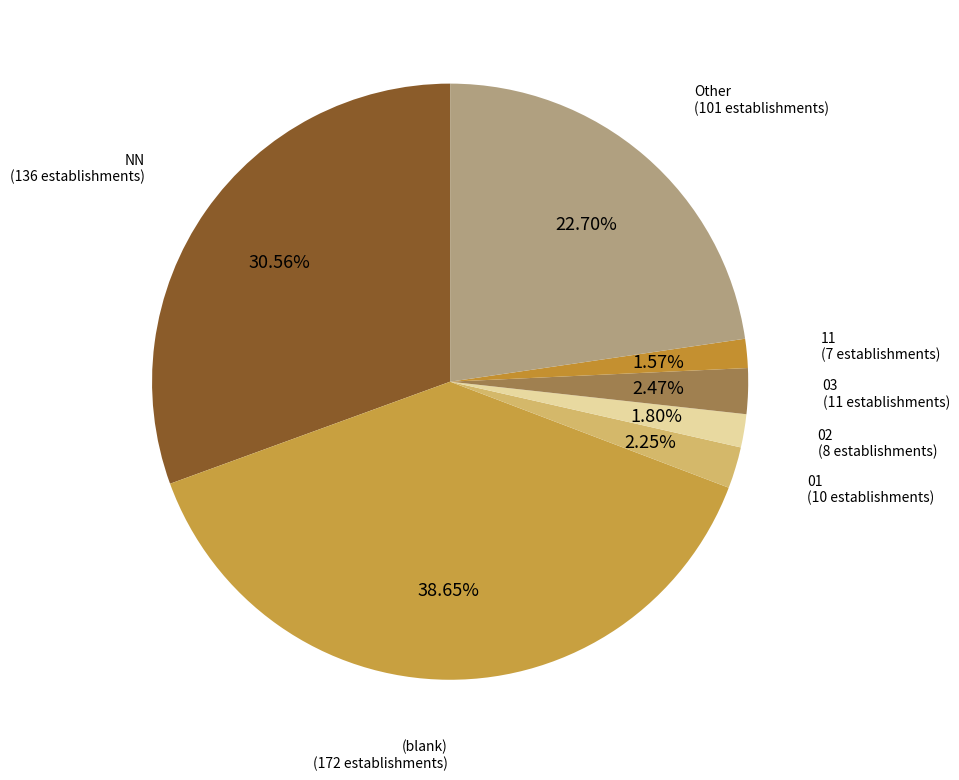

Which slice is the smallest?

11